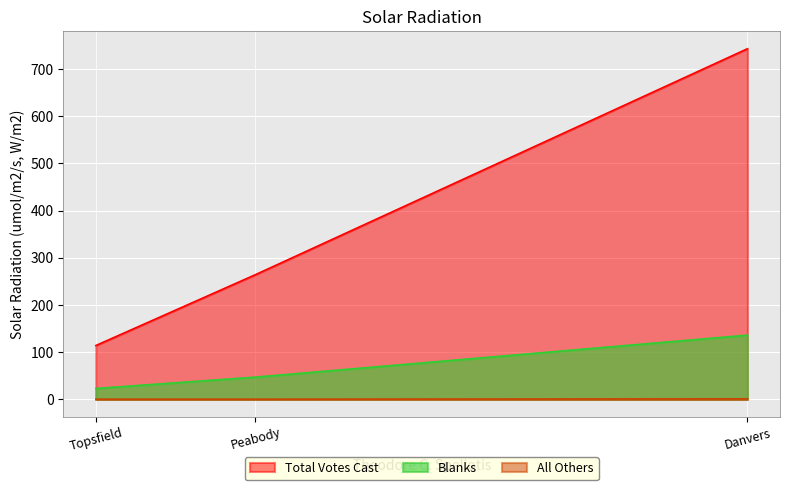

What is the average value of the Total Votes Cast series?

374